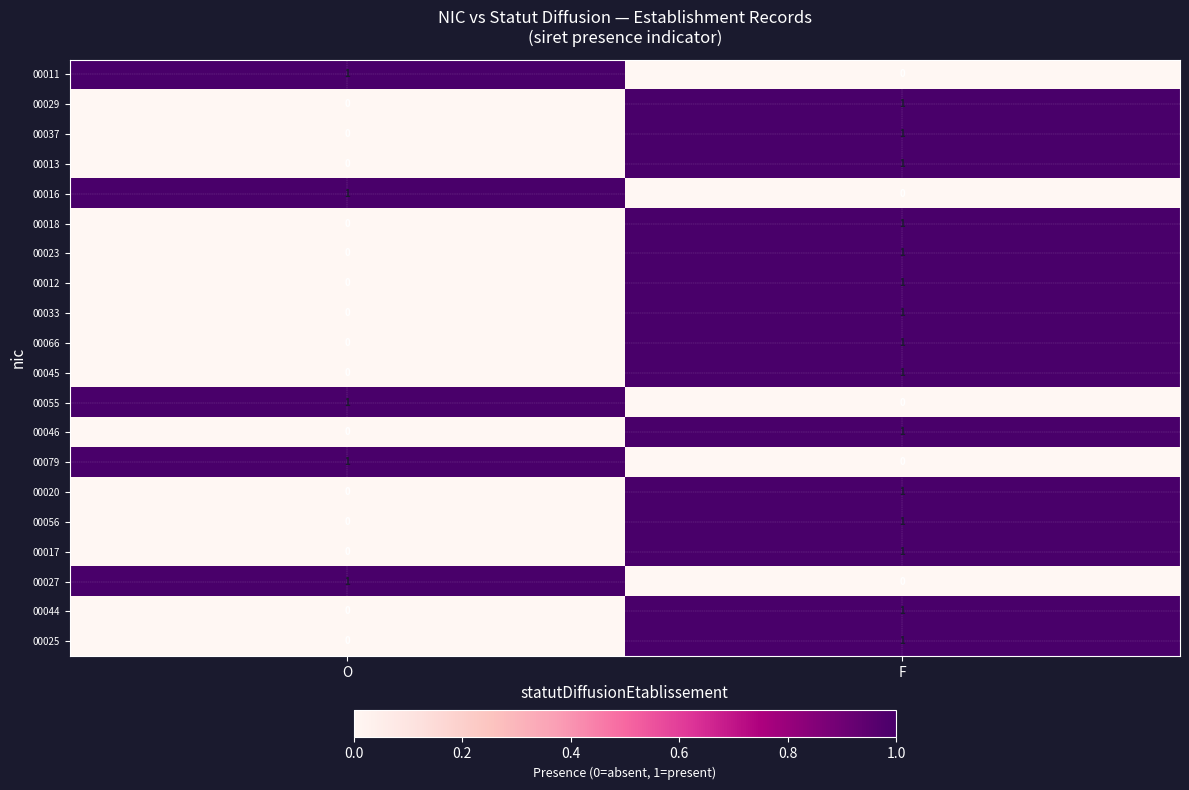

Which category has the highest value in the 00056 series?

F